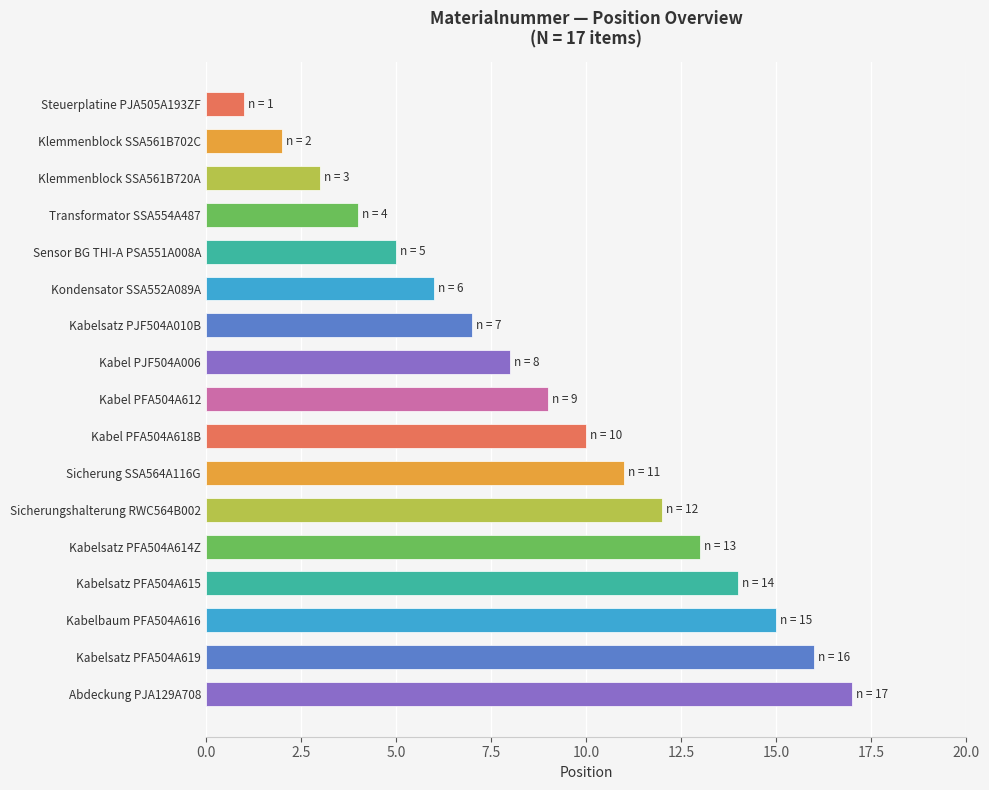

Is it true that the value at Kabel PFA504A618B is 13?

False